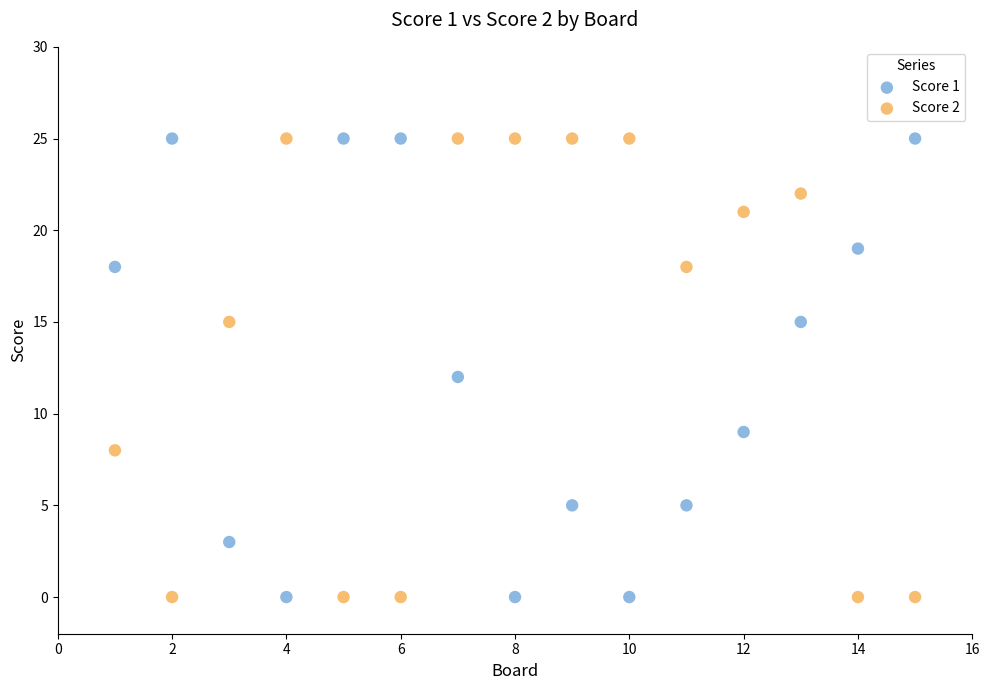

Across all data points, what is the range of X values (max minus min)?

14